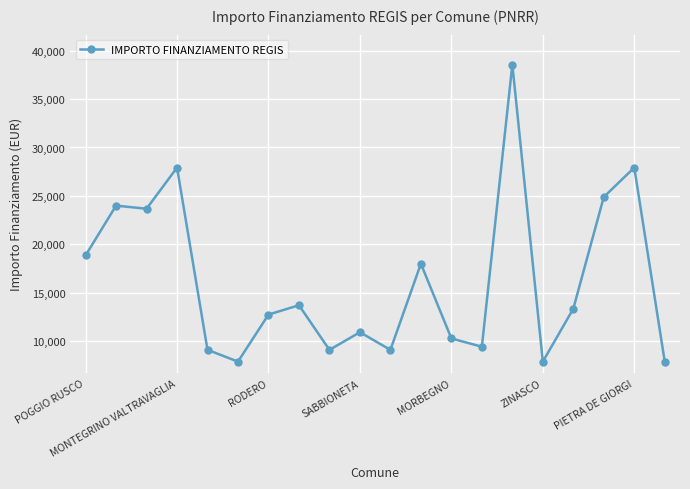

What is the value of the 5th point from the left?

9105